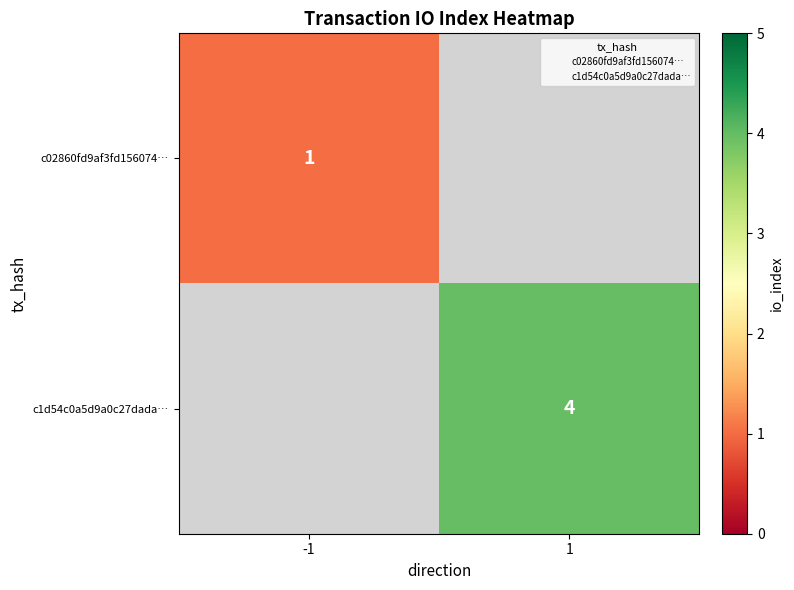

How many categories are shown in the chart?

2